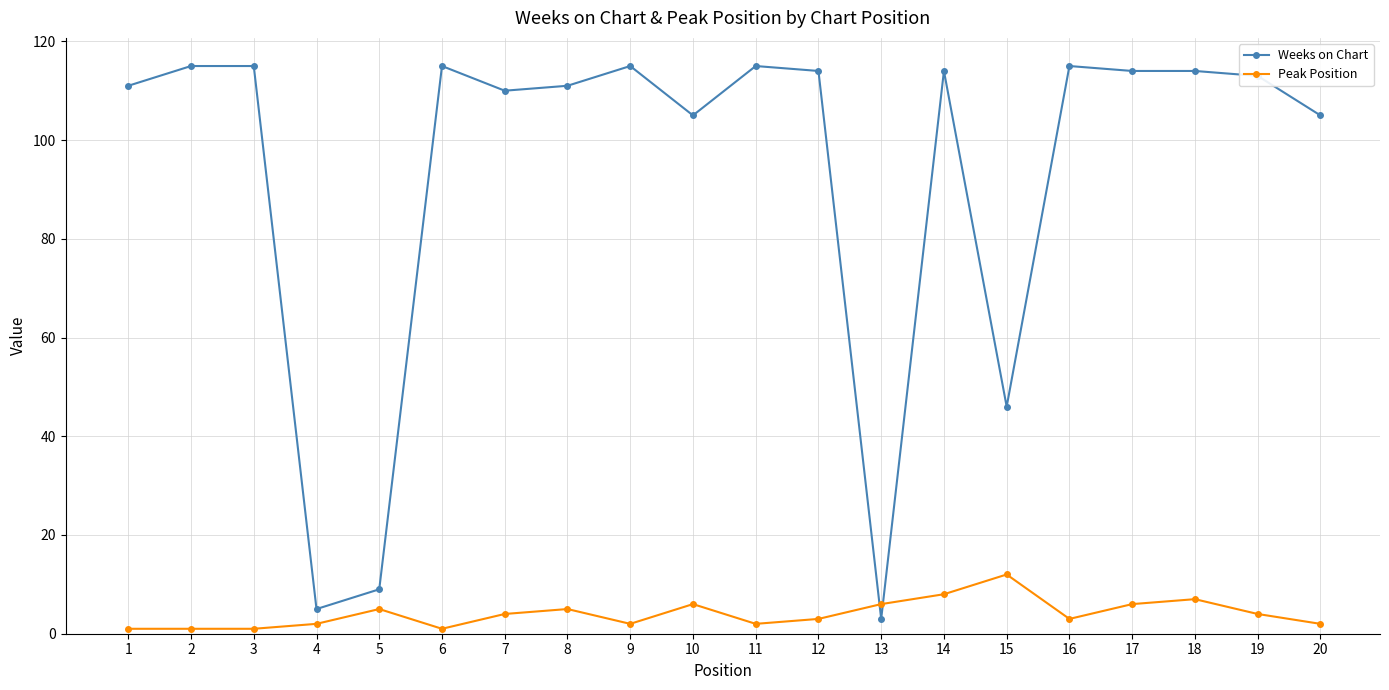

What is the maximum value shown in the chart?

115